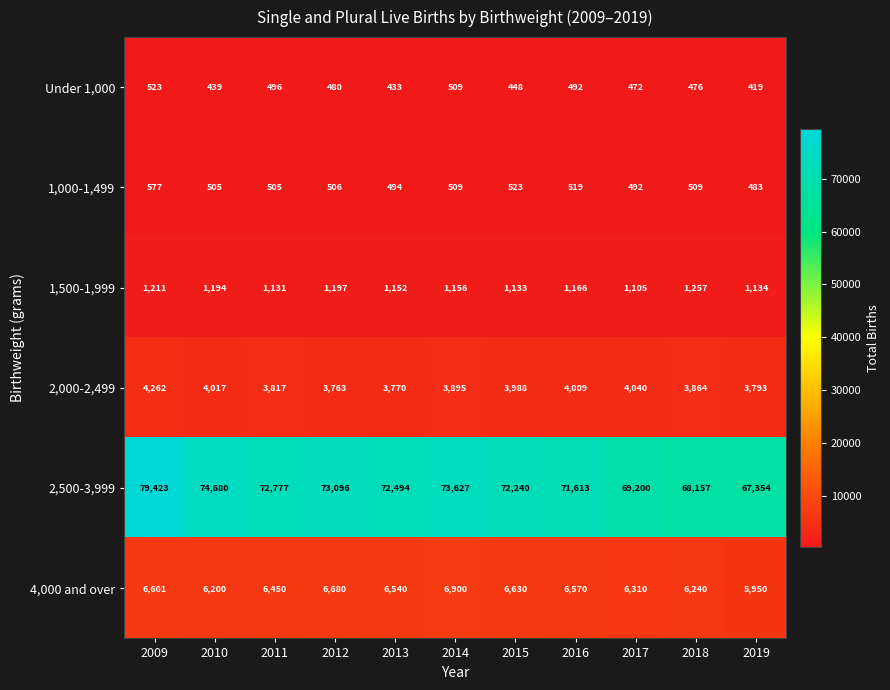

What is the difference between the maximum and minimum values in the Under 1,000 series?

104